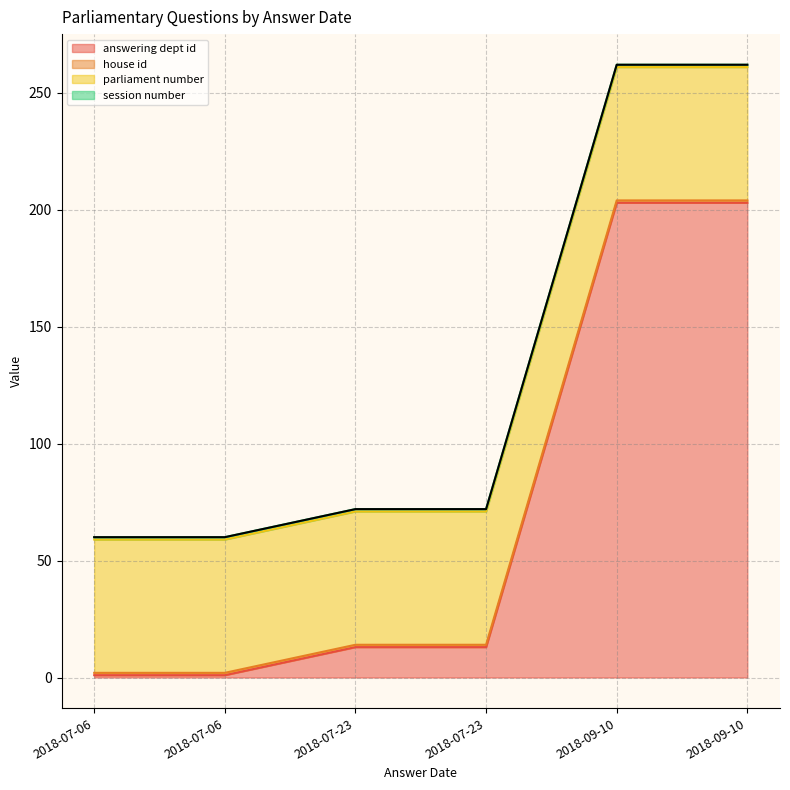

What are all the series names shown in the legend?

answering dept id, house id, parliament number, session number